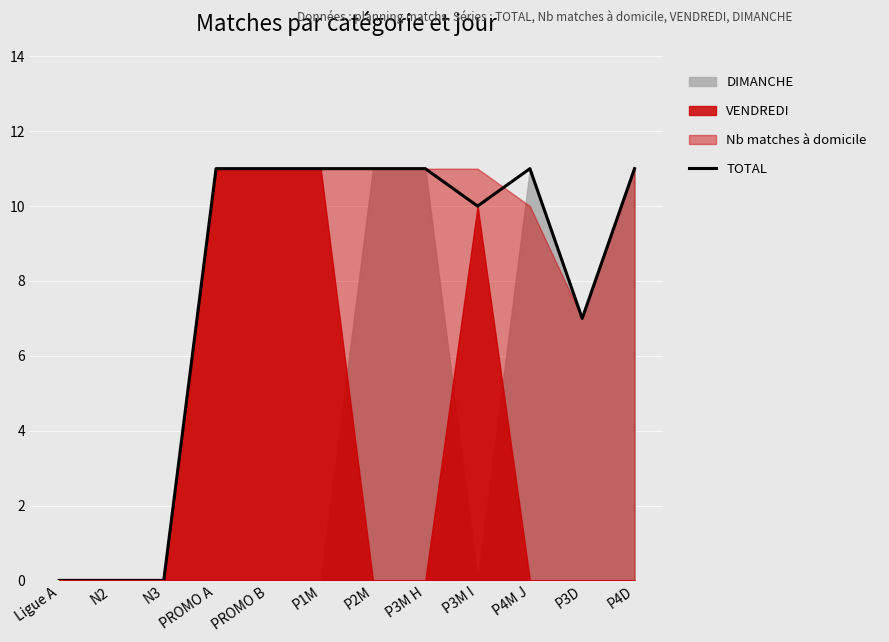

How many data points does each series have?

12